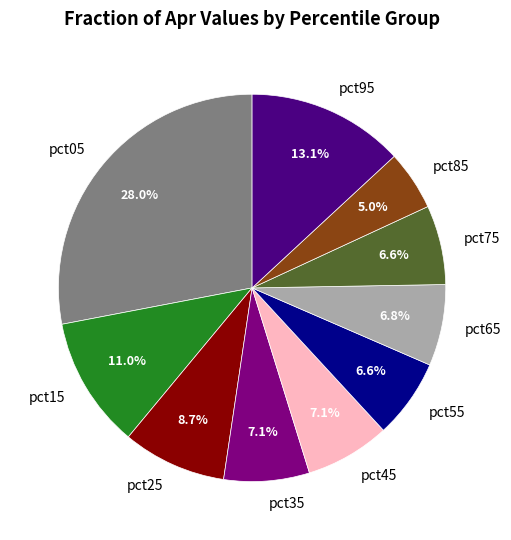

To the nearest percent, what is the average slice percentage?

10%